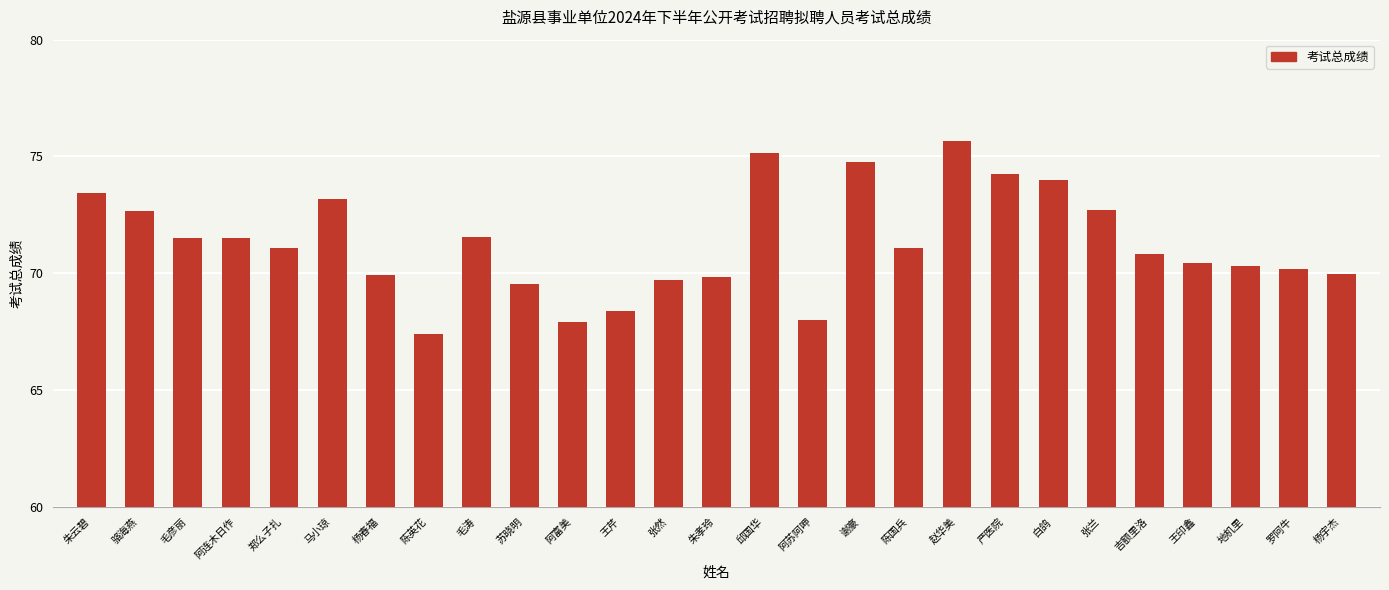

What is the ratio of the value at 严医院 to the value at 张兰?

1.0